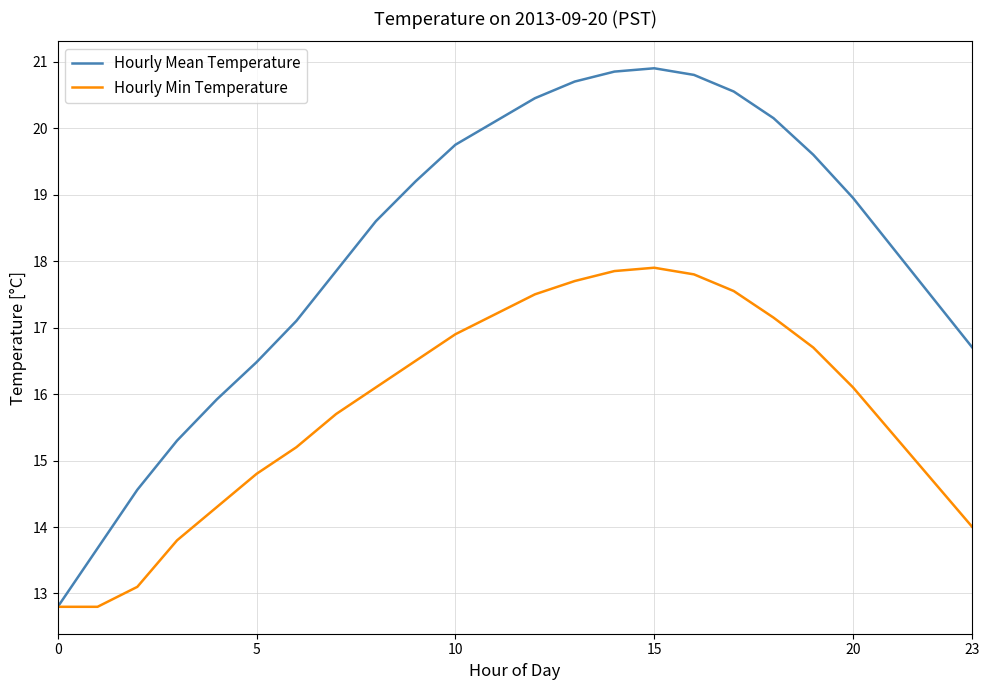

True or false: Hourly Mean Temperature has more than 1 interior local peaks.

False